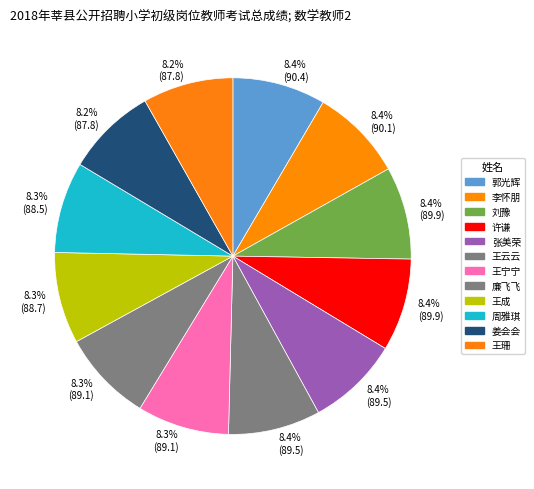

Count the number of slices in the pie.

12